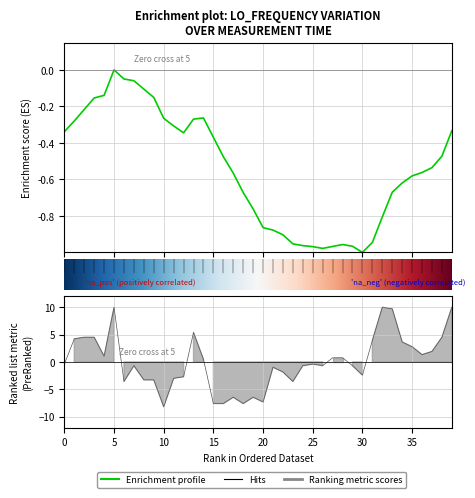

What is the label of the 14th point from the left?

13